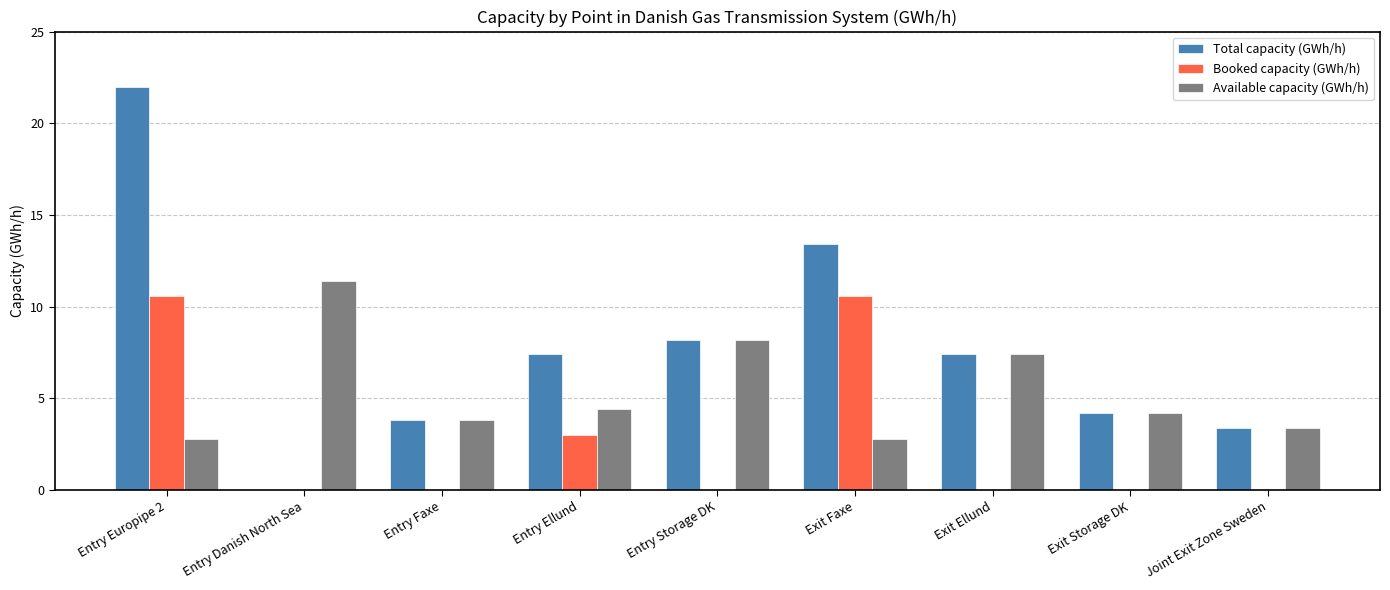

How many groups of bars are there?

9